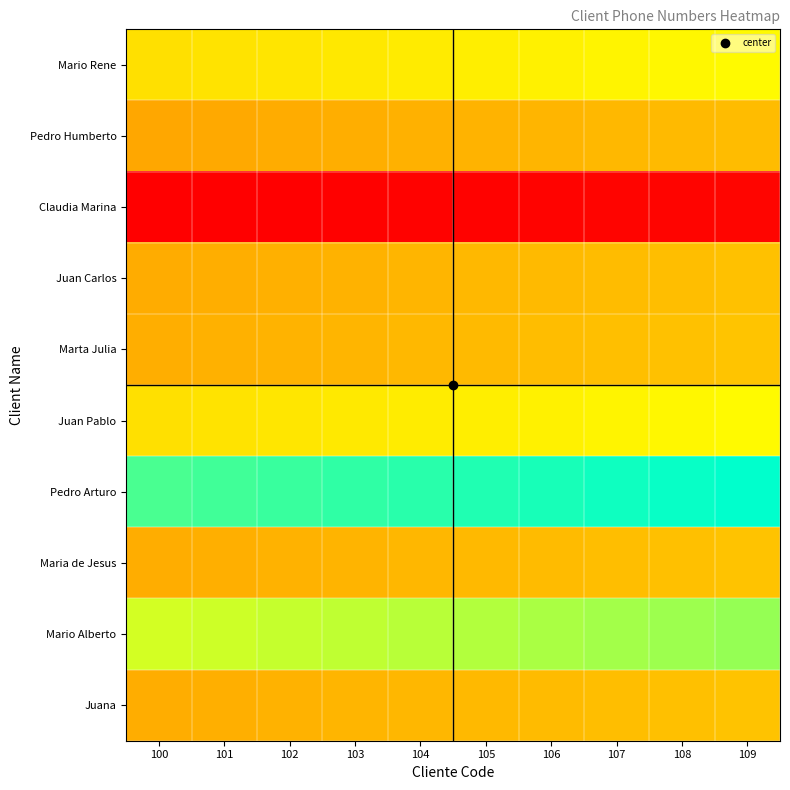

Rank the series by their maximum value, from highest to lowest.

Pedro Arturo, Mario Alberto, Juan Pablo, Mario Rene, Marta Julia, Juana, Maria de Jesus, Juan Carlos, Pedro Humberto, Claudia Marina